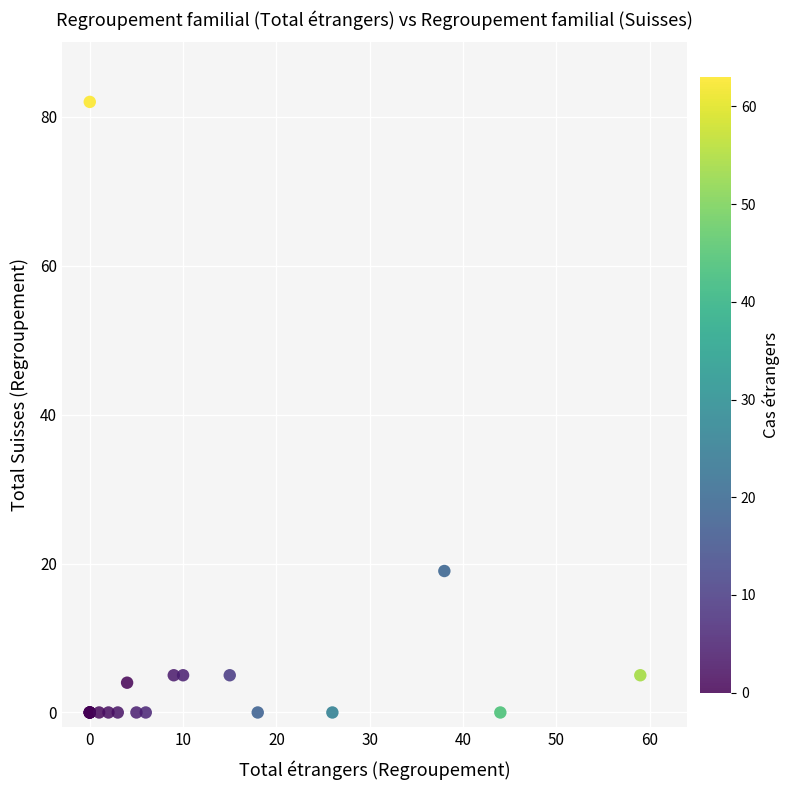

What Y value in the scatter plot is closest to 41?

19